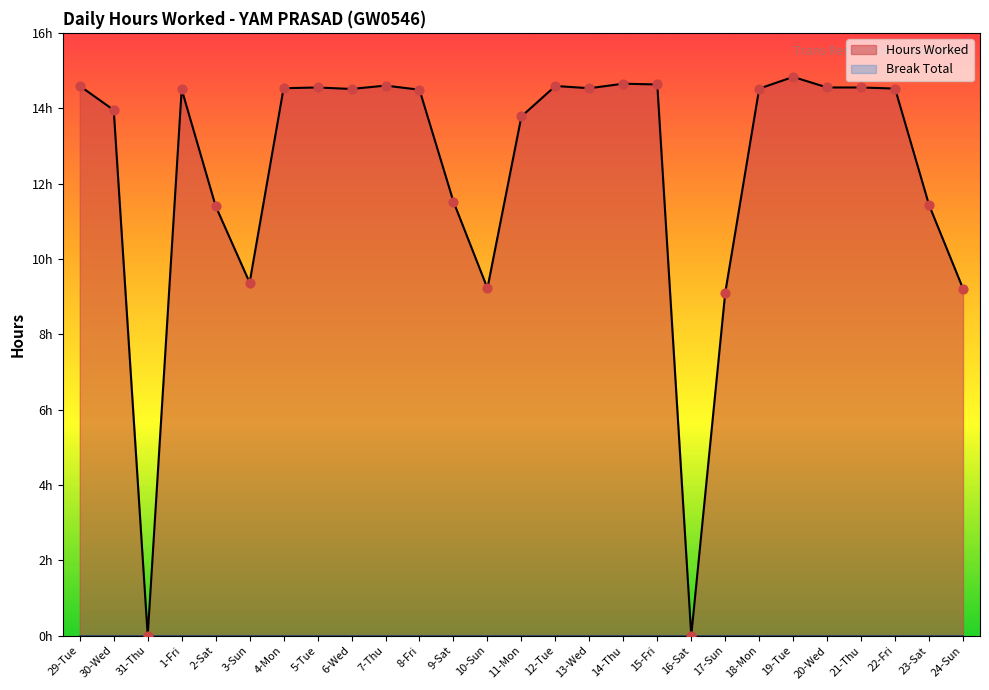

What is the change in value from 13-Wed to 19-Tue?

+0.3